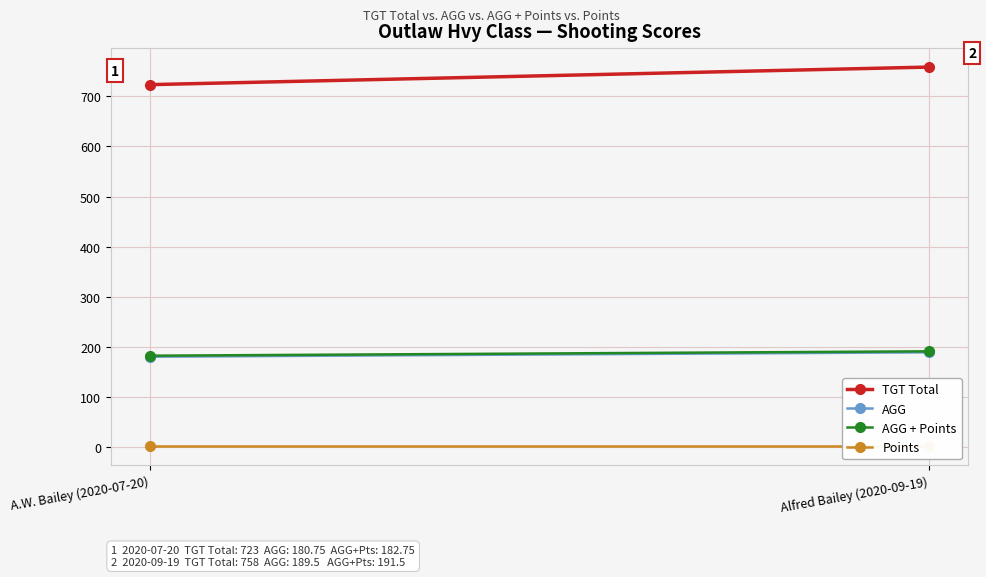

Reading left to right, what are all the values shown in this chart?

TGT Total: 723.0	758.0
AGG: 180.8	189.5
AGG + Points: 182.8	191.5
Points: 2.0	2.0